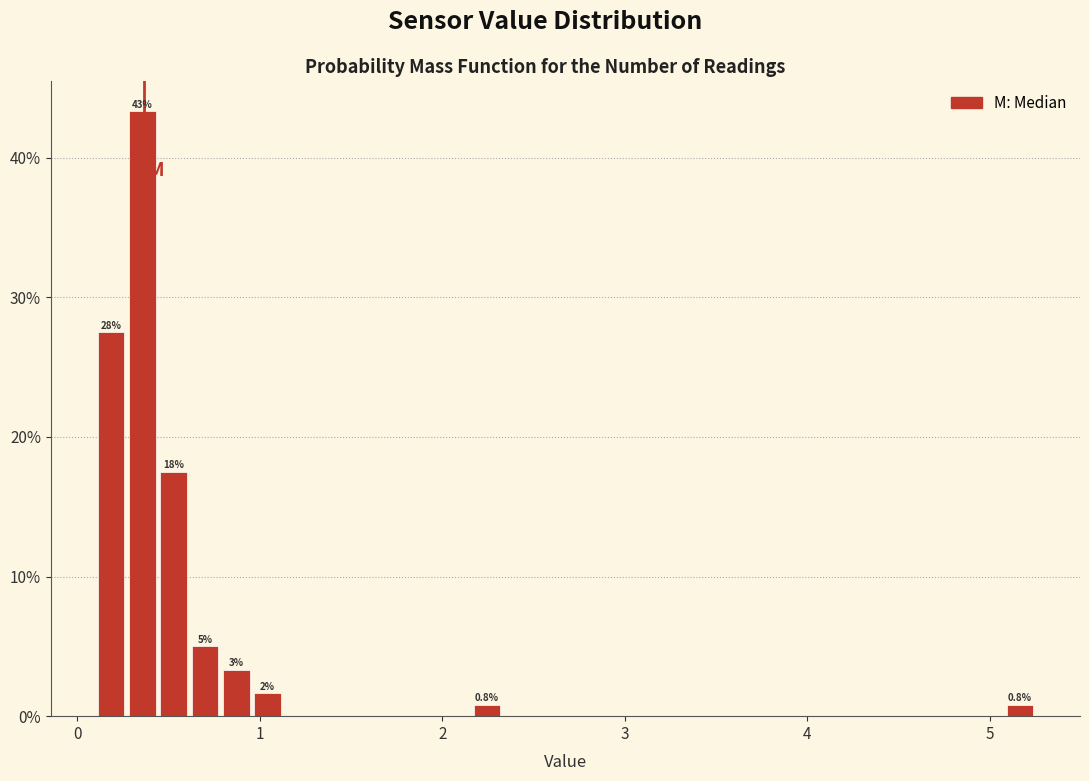

Read against the x-axis, roughly where is the centre of the tallest bar?

0.4